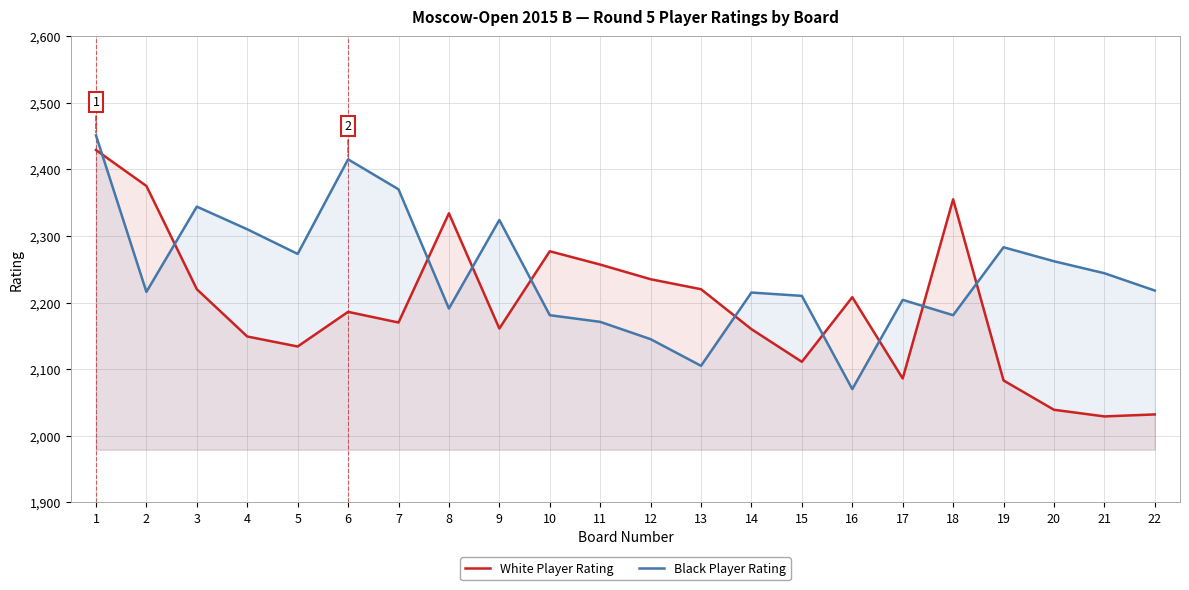

How many lines are shown in the chart?

2